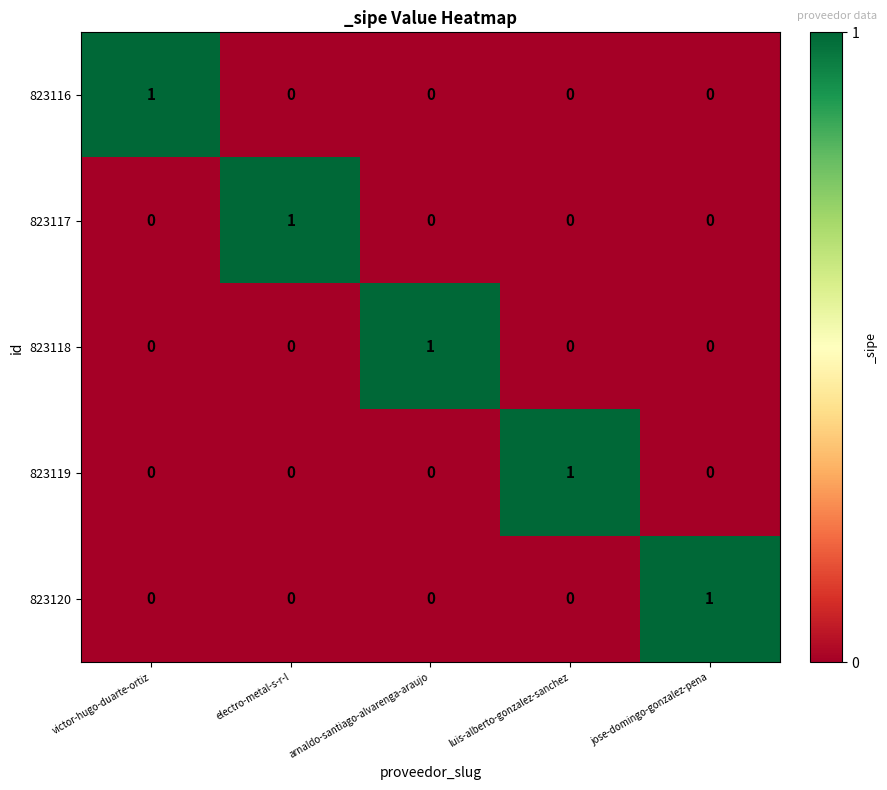

Reading left to right, transcribe all the data shown in this chart.

823116: victor-hugo-duarte-ortiz=1	electro-metal-s-r-l=0	arnaldo-santiago-alvarenga-araujo=0	luis-alberto-gonzalez-sanchez=0	jose-domingo-gonzalez-pena=0
823117: victor-hugo-duarte-ortiz=0	electro-metal-s-r-l=1	arnaldo-santiago-alvarenga-araujo=0	luis-alberto-gonzalez-sanchez=0	jose-domingo-gonzalez-pena=0
823118: victor-hugo-duarte-ortiz=0	electro-metal-s-r-l=0	arnaldo-santiago-alvarenga-araujo=1	luis-alberto-gonzalez-sanchez=0	jose-domingo-gonzalez-pena=0
823119: victor-hugo-duarte-ortiz=0	electro-metal-s-r-l=0	arnaldo-santiago-alvarenga-araujo=0	luis-alberto-gonzalez-sanchez=1	jose-domingo-gonzalez-pena=0
823120: victor-hugo-duarte-ortiz=0	electro-metal-s-r-l=0	arnaldo-santiago-alvarenga-araujo=0	luis-alberto-gonzalez-sanchez=0	jose-domingo-gonzalez-pena=1